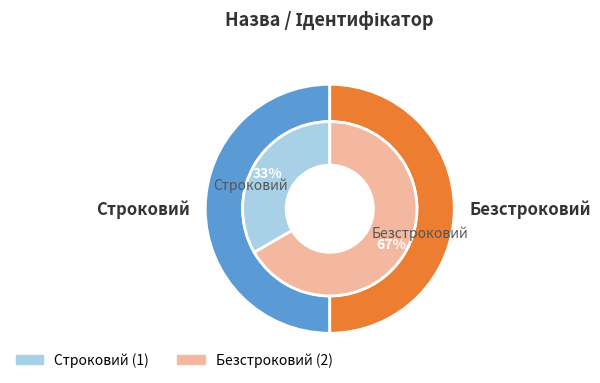

What is the largest slice in the pie chart?

Безстроковий